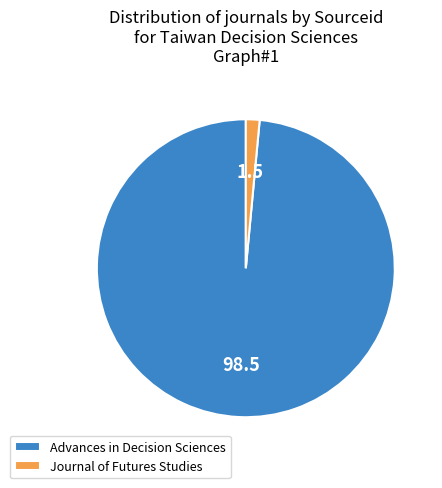

Is it true that Journal of Futures Studies is 1% of the pie?

True